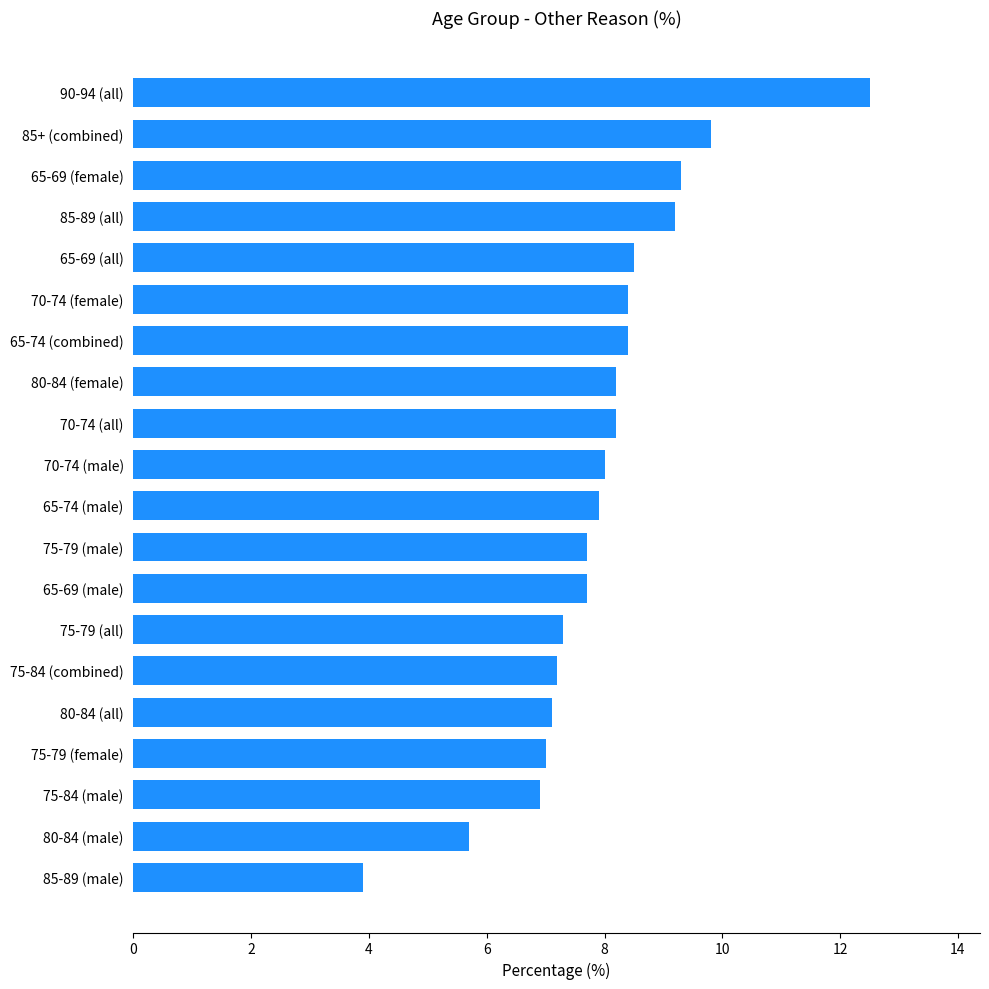

What is the minimum value shown in the chart?

3.9